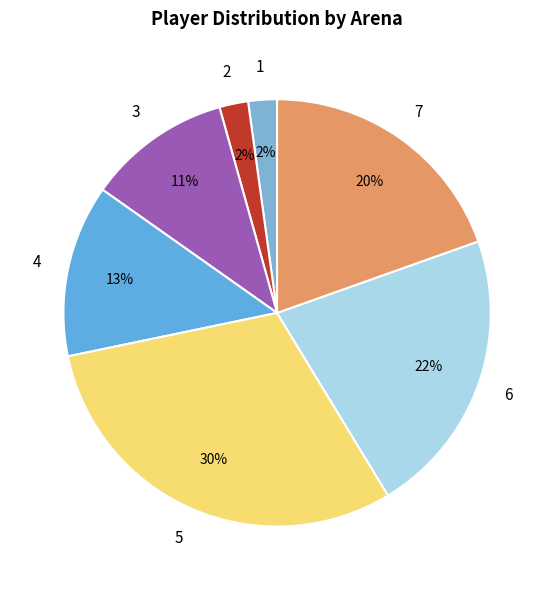

Is there a majority slice in this chart?

No